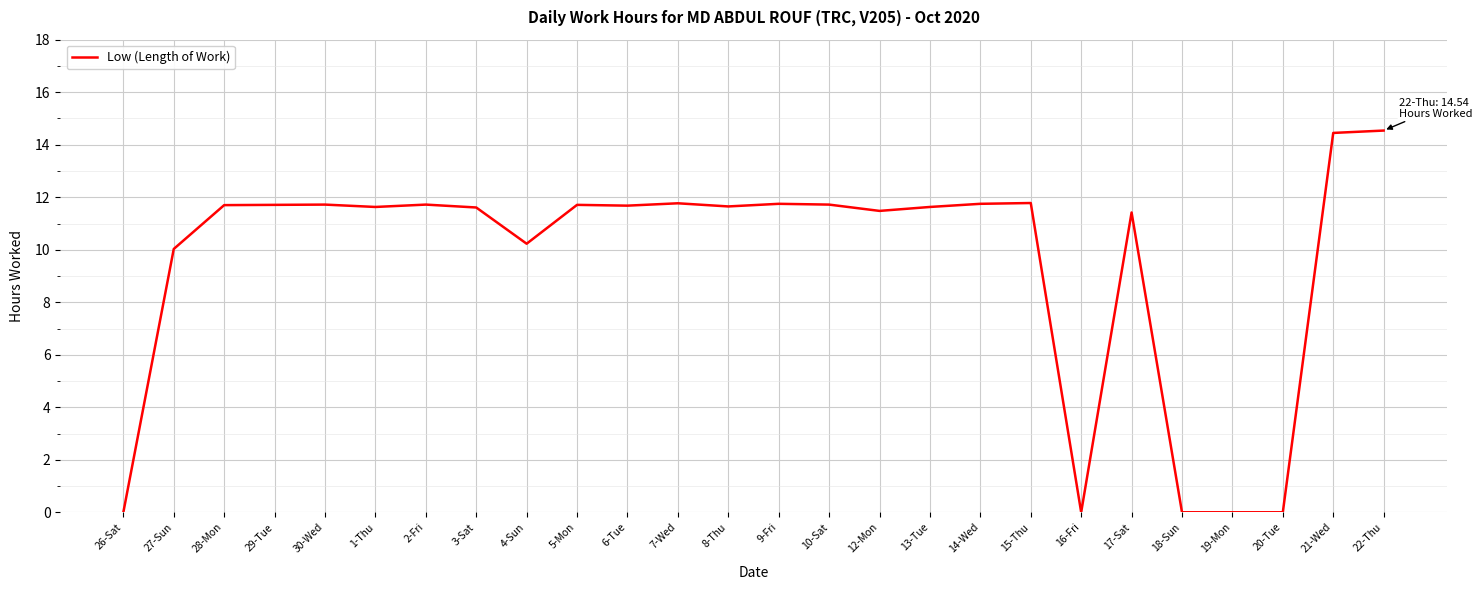

The chart shows a value of 7.5 at 2-Fri. True or false?

False